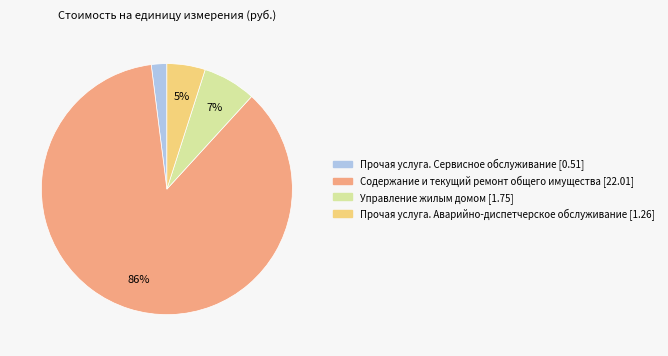

Which has a higher value, Управление жилым домом or Содержание и текущий ремонт общего имущества?

Содержание и текущий ремонт общего имущества